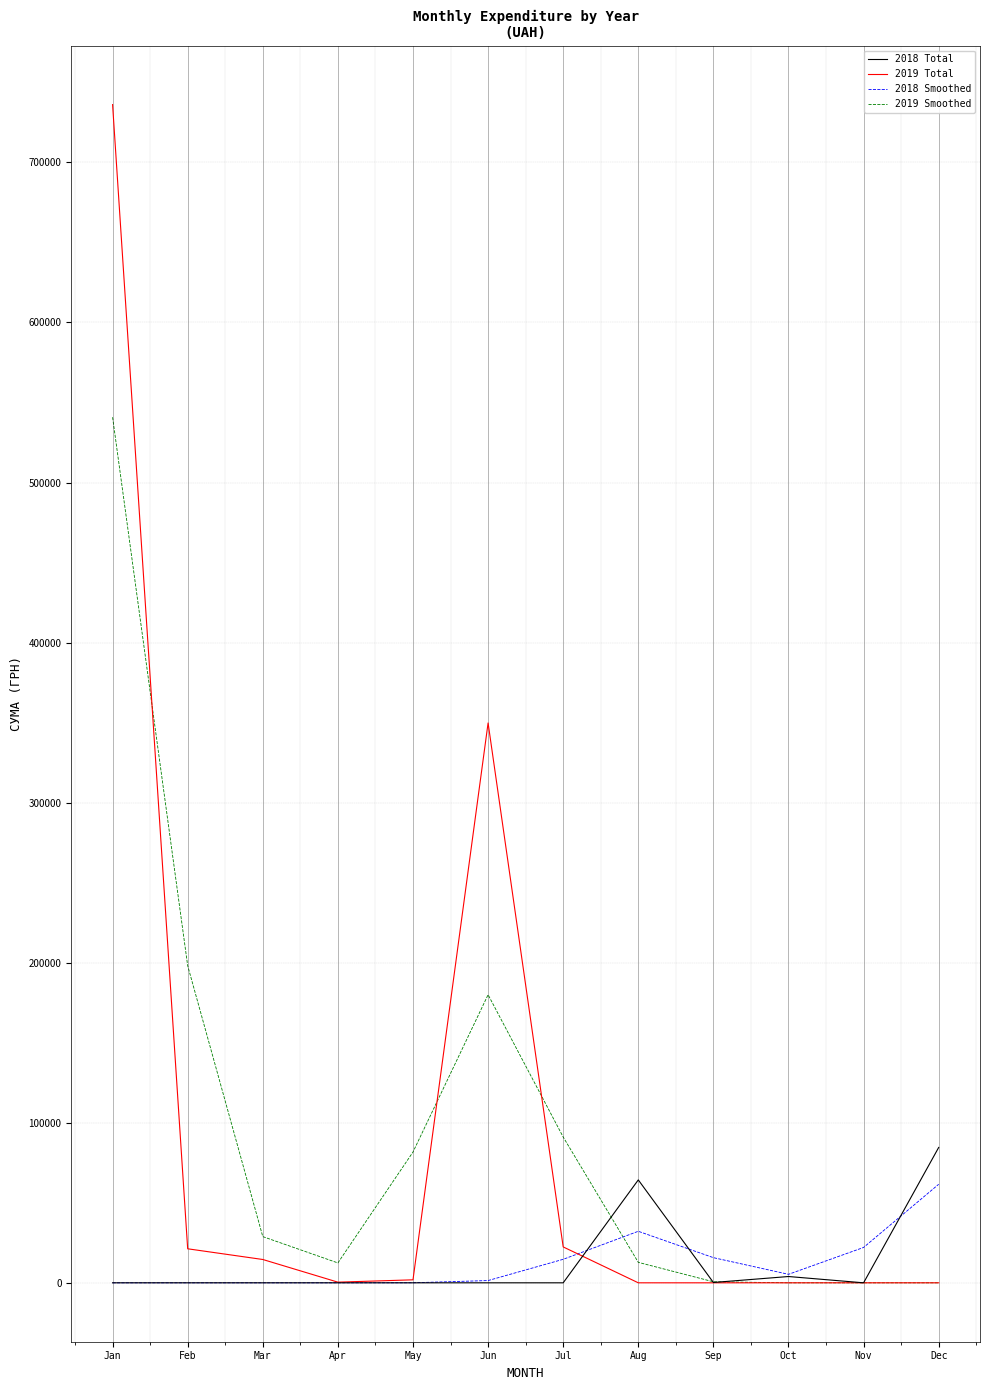

Which series has the largest range (max minus min)?

2019 Total